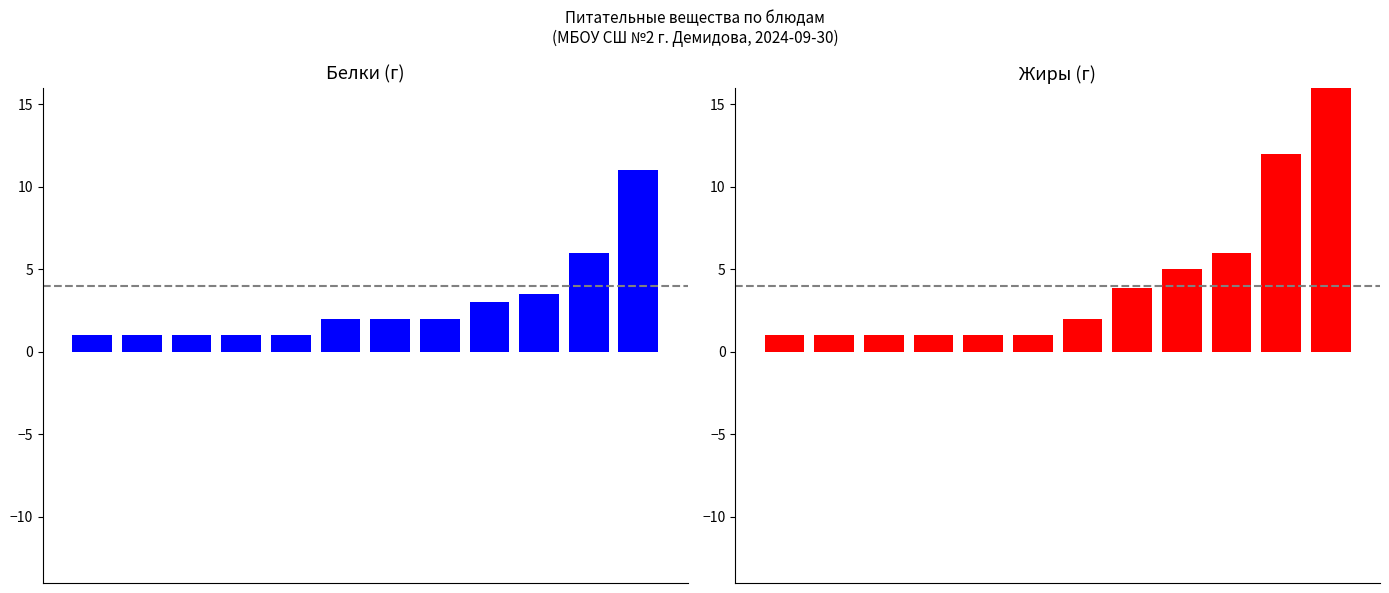

The value of Белки at 7 is 2.0. True or false?

True